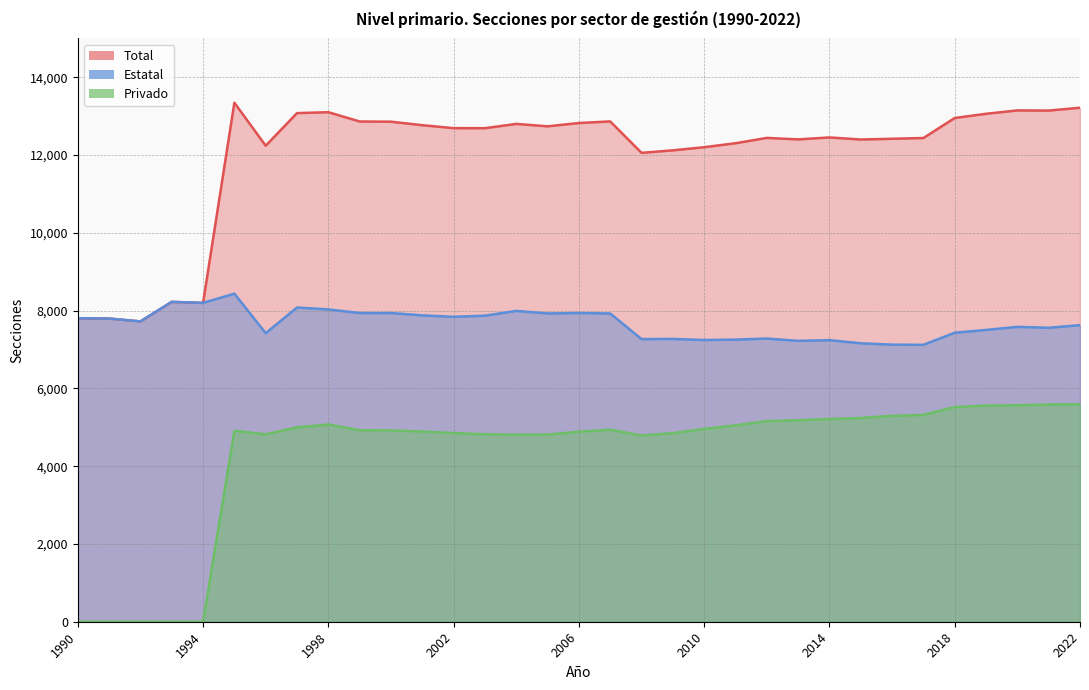

Count the number of categories in the chart.

33